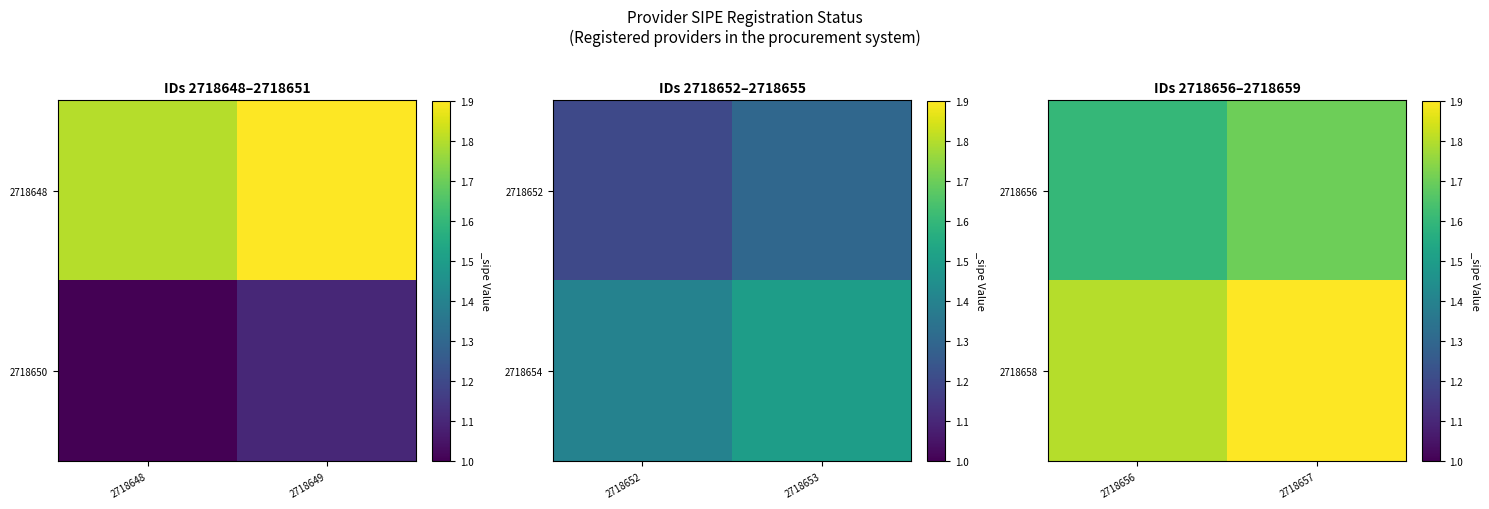

Between 2718648 and 2718649, which is larger?

2718649